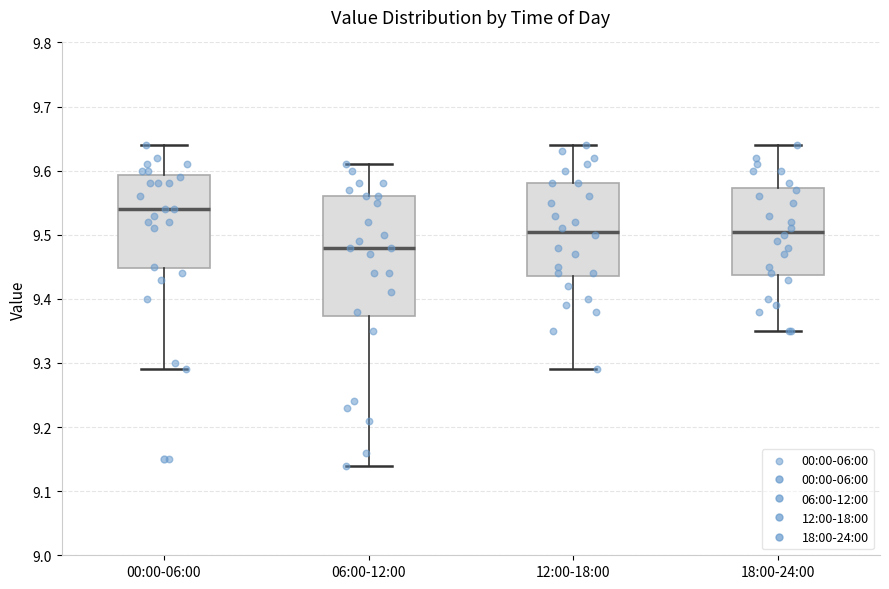

Where is the lower edge of the box for 12:00-18:00 on the y-axis? The values are not printed on the chart, so give them approximately, as read against the axis.

9.44